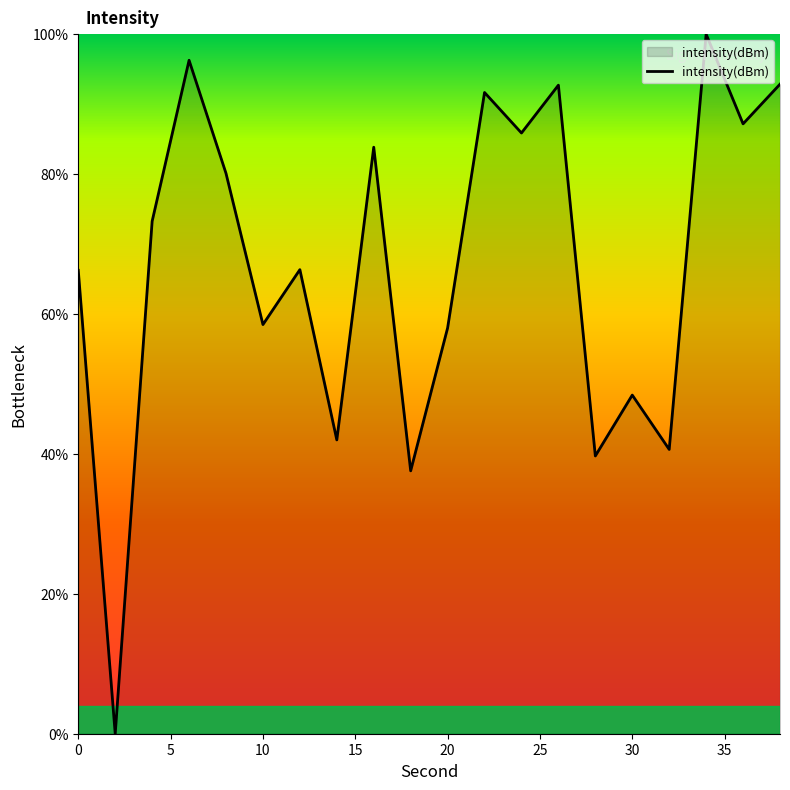

What is the difference between the maximum and second lowest values?

62.4